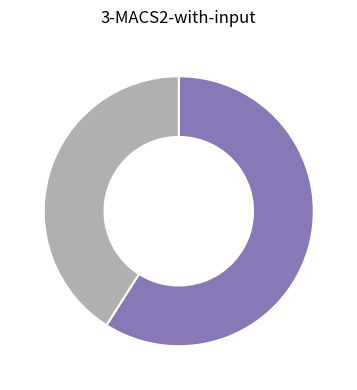

How many slices are in this pie chart?

2